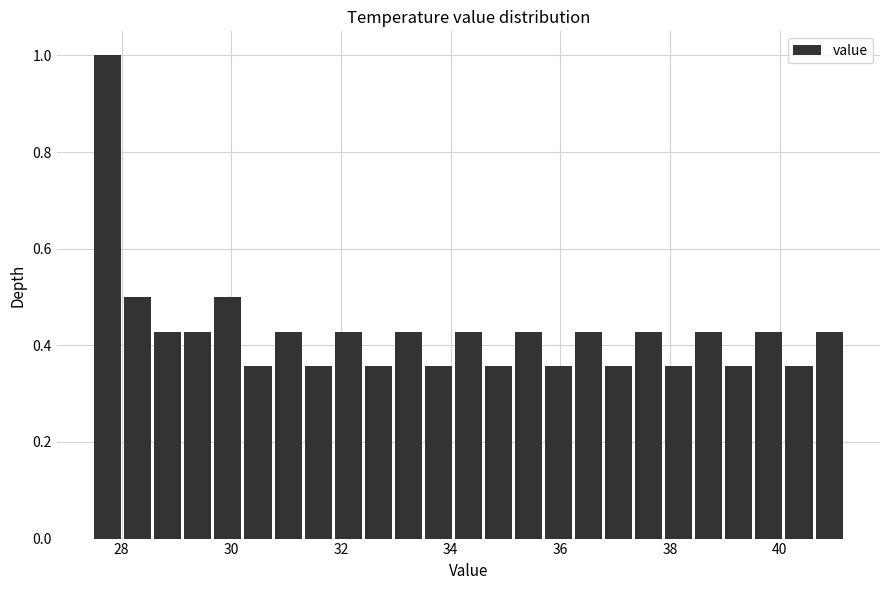

Around what value on the x-axis is the tallest bar? Give the approximate position of its centre, as read against the axis.

27.8